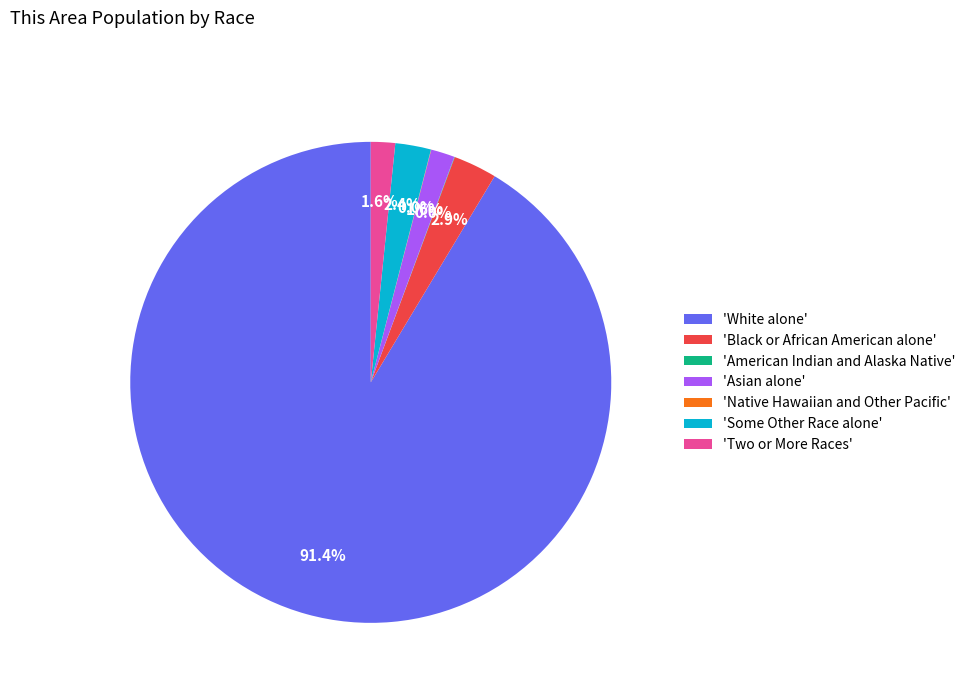

What is the largest slice in the pie chart?

'White alone'